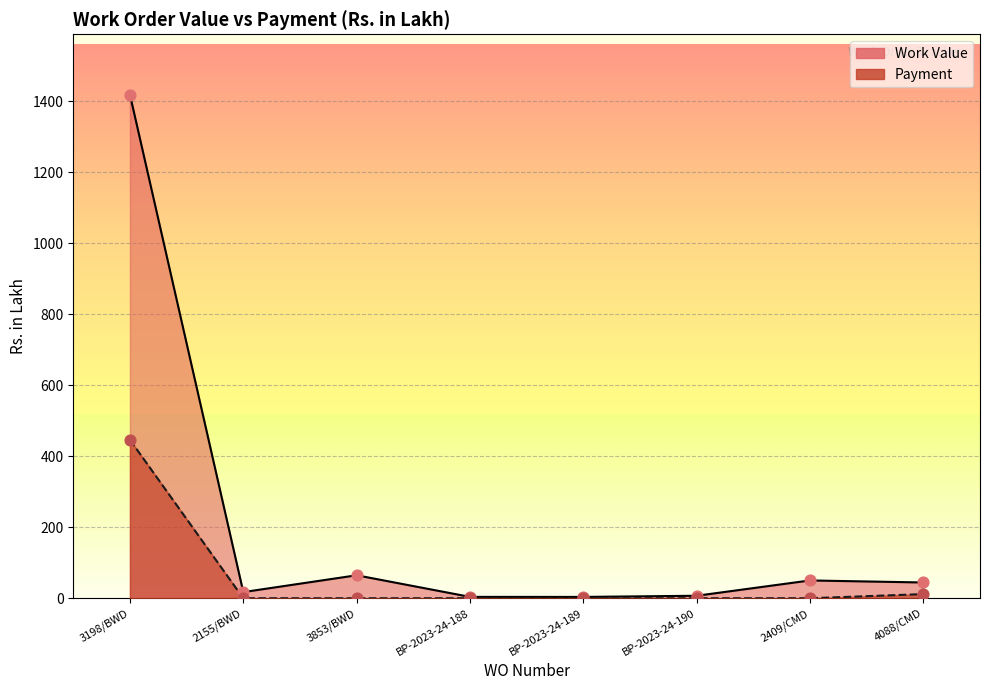

Which series reaches the maximum Y coordinate?

Work Value